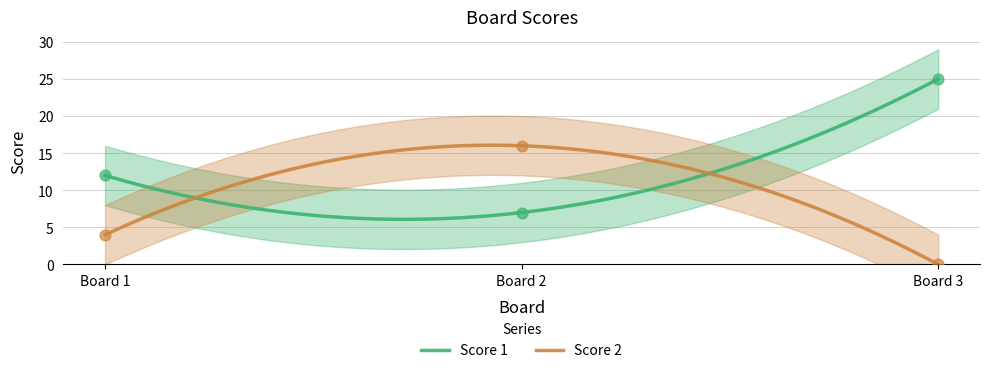

What are all the series names shown in the legend?

Score 1, Score 2